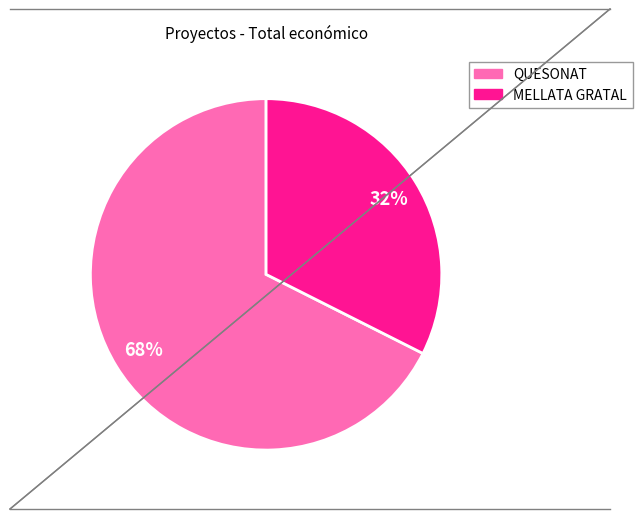

To the nearest percent, what portion does QUESONAT represent?

68%